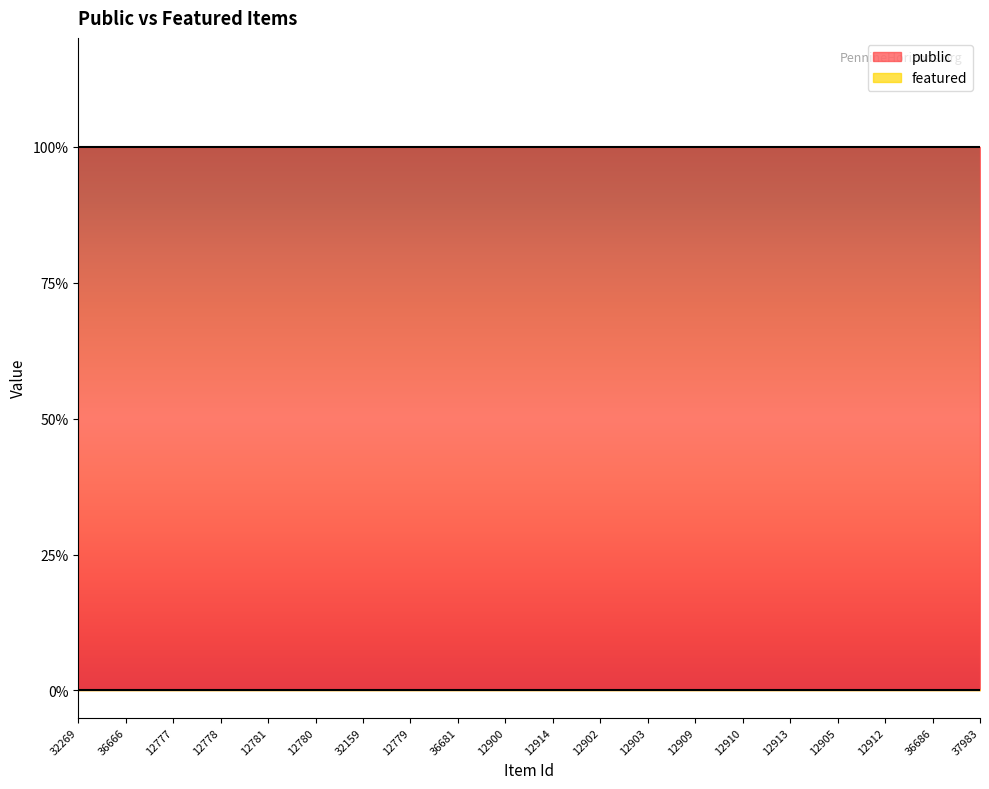

At how many categories does at least one series exceed 0?

20